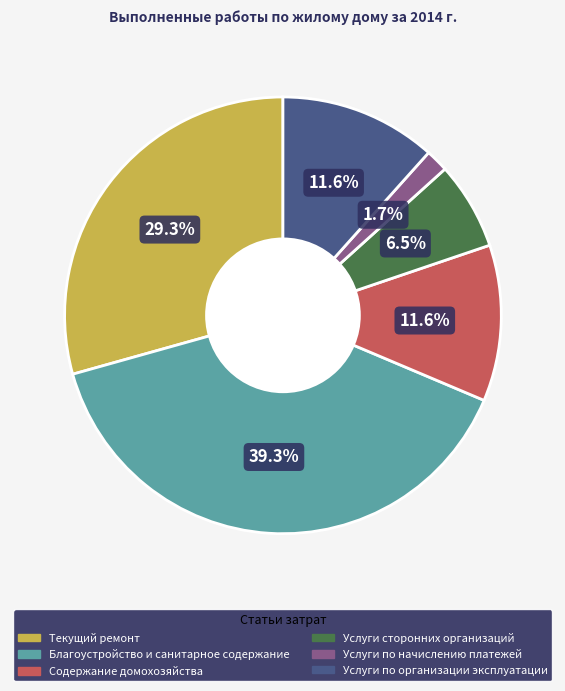

What is the ratio of the value at Услуги сторонних организаций to the value at Благоустройство и санитарное содержание?

0.2